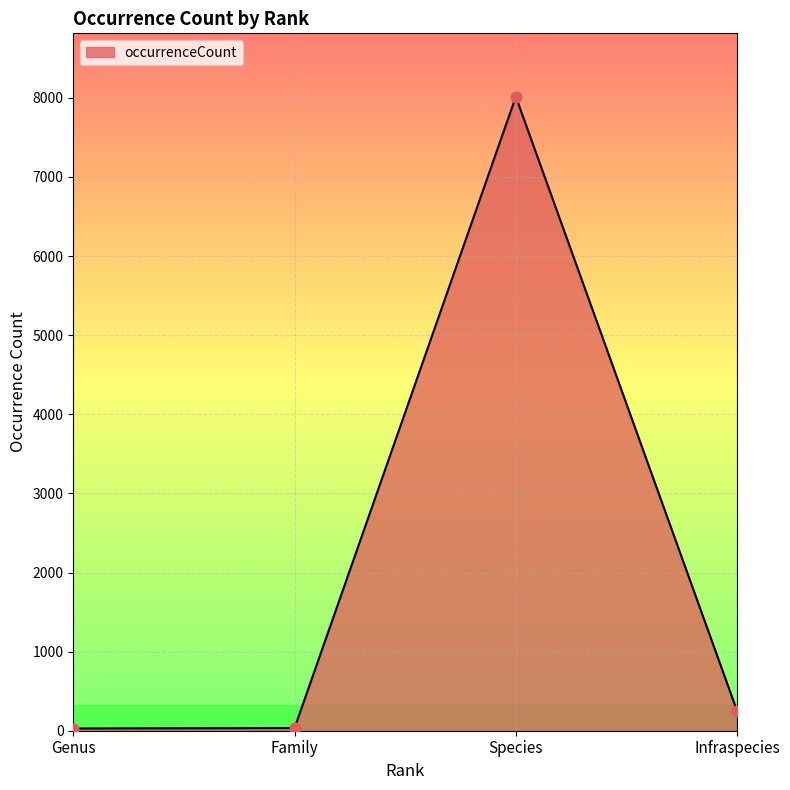

What is the change in value from Family to Infraspecies?

+214